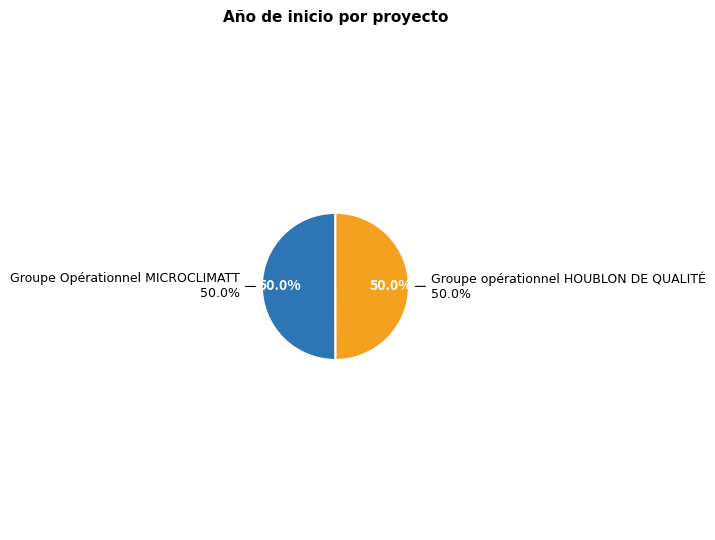

Is it true that Groupe Opérationnel MICROCLIMATT is 59% of the pie?

False